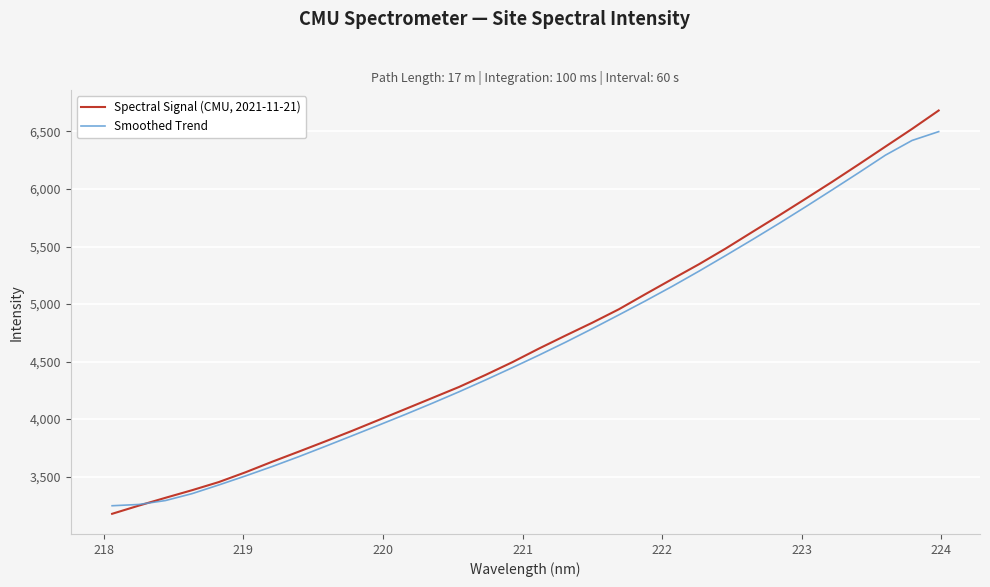

Which series has the widest spread of values?

Spectral Signal (CMU, 2021-11-21)